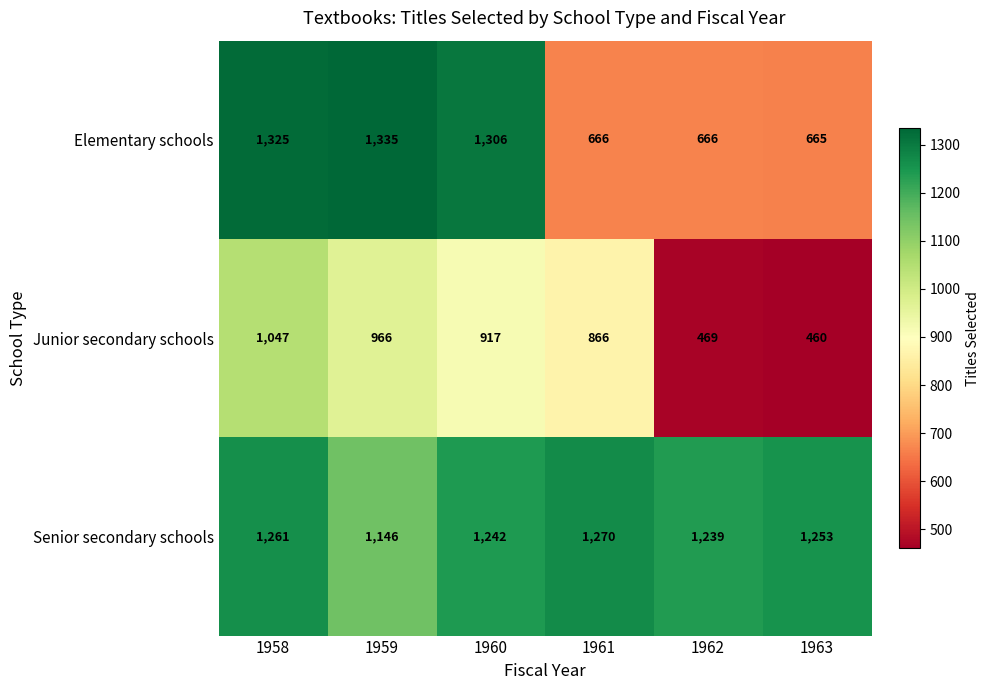

Is it true that Elementary schools equals 1335 at 1959?

True